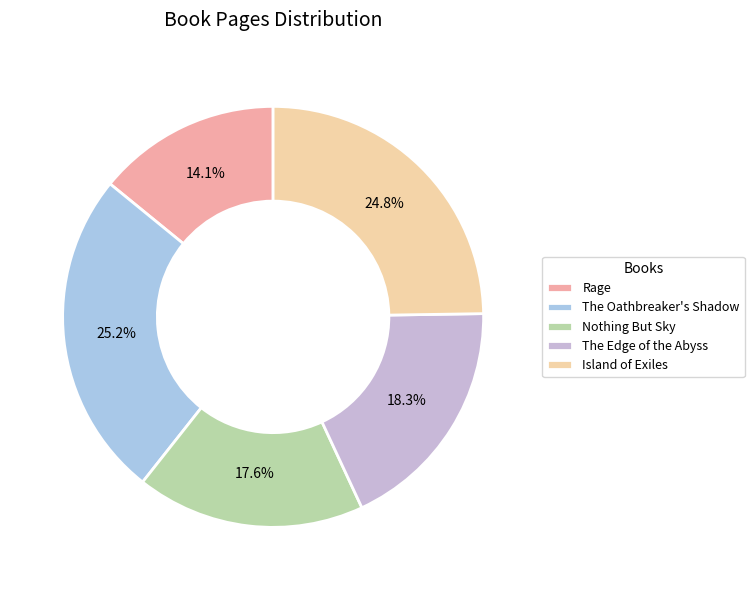

Which category has the smallest portion of the pie?

Rage